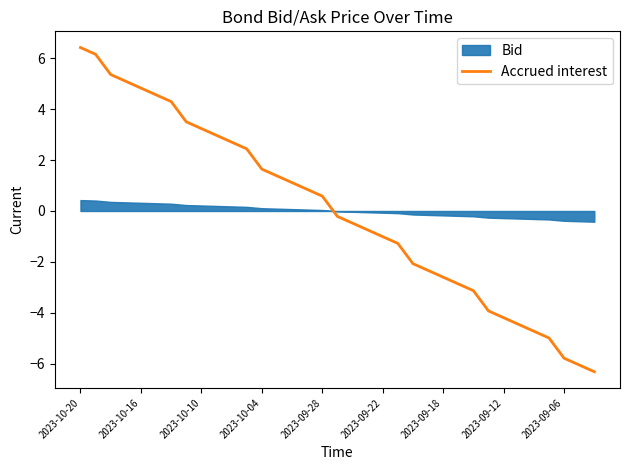

Where does the Accrued interest series first go above 0?

2023-10-20